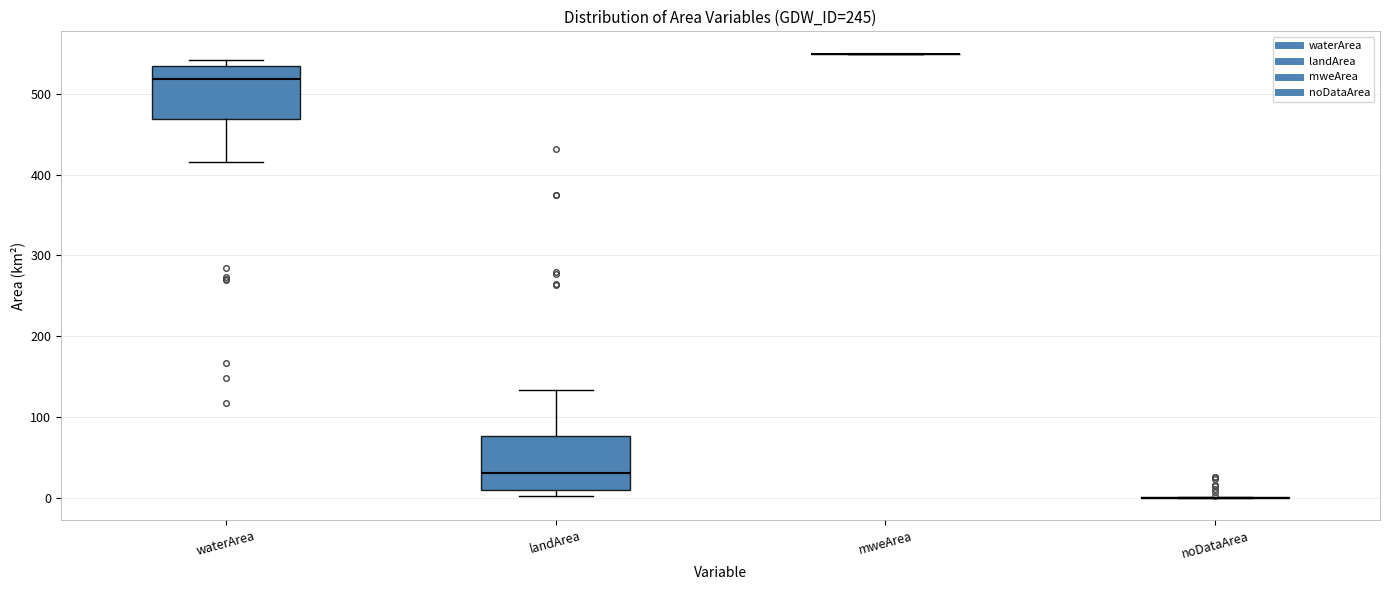

Reading left to right, transcribe this box plot: for each box, give where its median line is, the range the box spans, and where its two whiskers end, as read against the y-axis. The values are not printed on the chart, so give them approximately, as read against the axis.

waterArea: median 520, box 470 to 530, whiskers 420 to 540
landArea: median 30, box 10 to 80, whiskers 0 to 130
mweArea: box collapsed to a line at 550, whiskers 550 to 550
noDataArea: box collapsed to a line at 0, whiskers 0 to 0